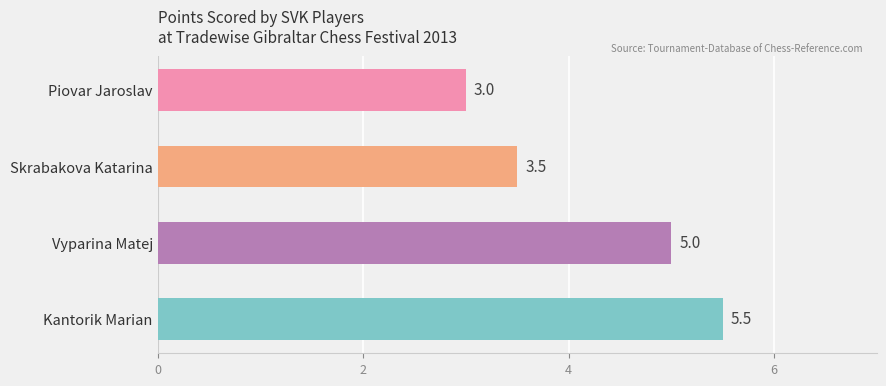

Reading bottom to top, what are all the values shown in this chart?

5.5	5.0	3.5	3.0